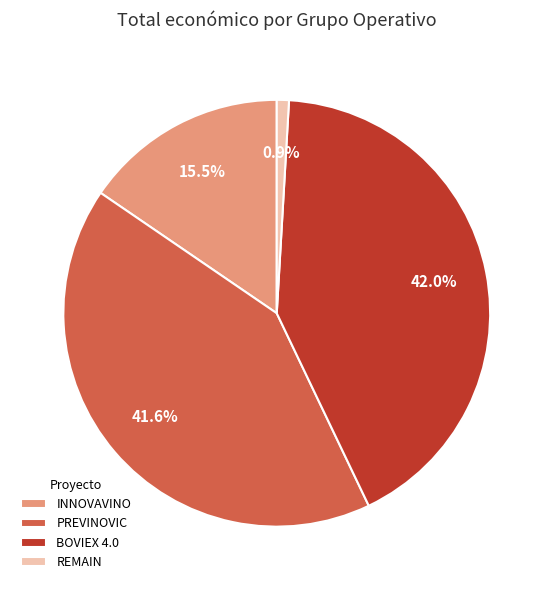

Approximately how many times larger is the value at BOVIEX 4.0 compared to REMAIN?

45.7